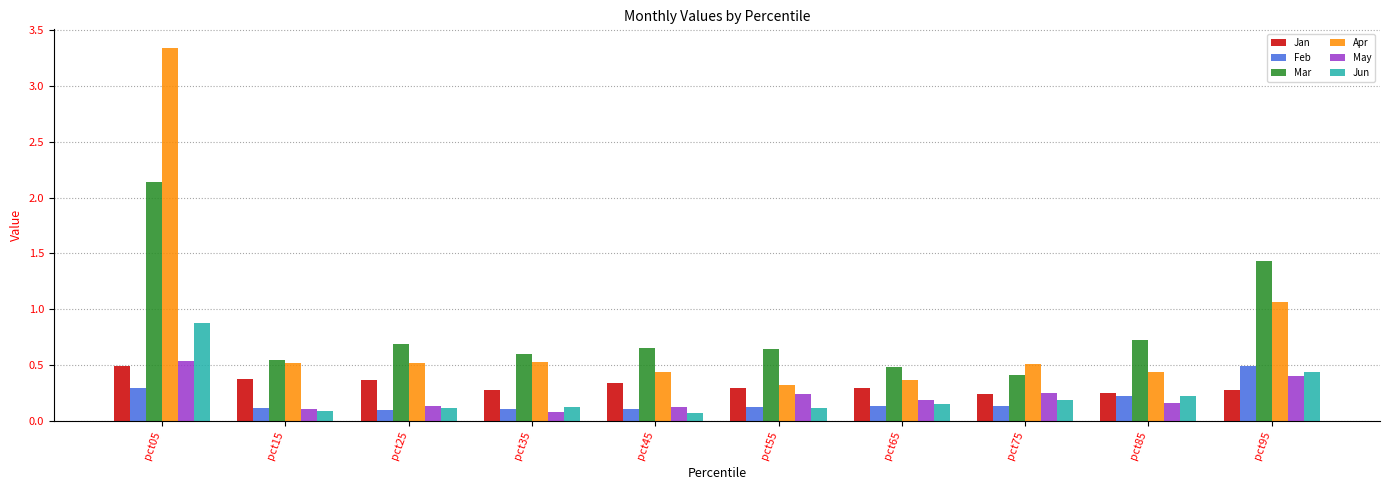

What is the spread (max minus min) of values at pct05?

3.0